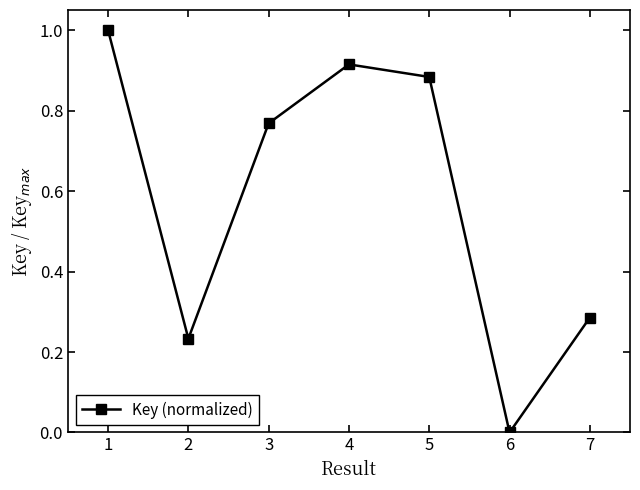

Count the number of categories in the chart.

7